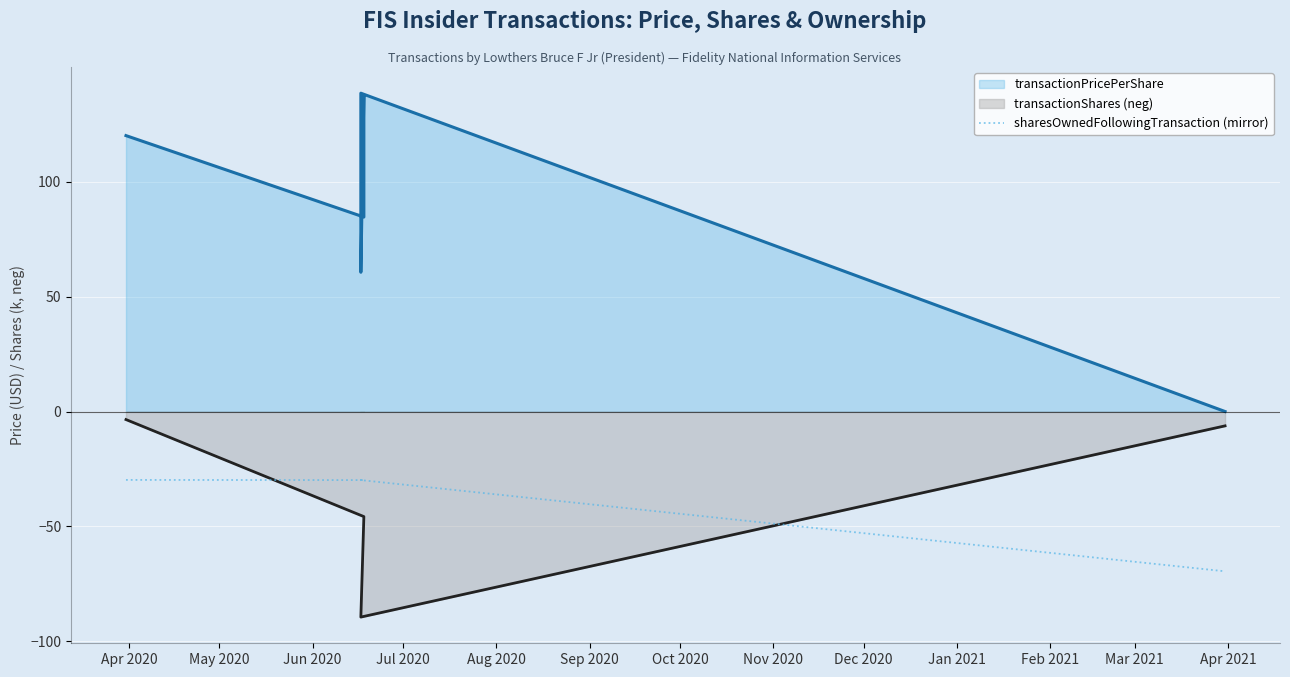

True or false: the data shows -17.1 at Jul 2020.

False